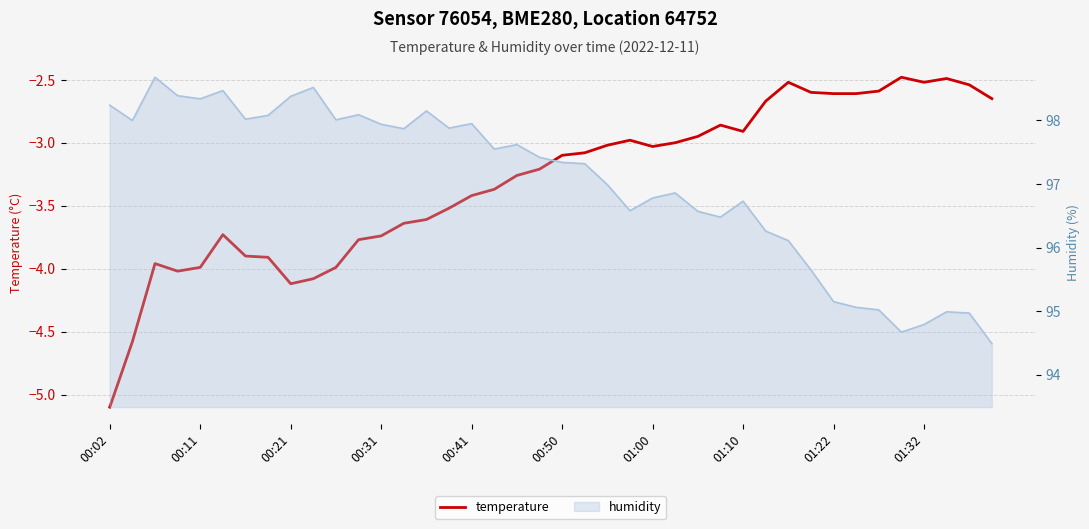

What is the greatest value displayed?

-2.5